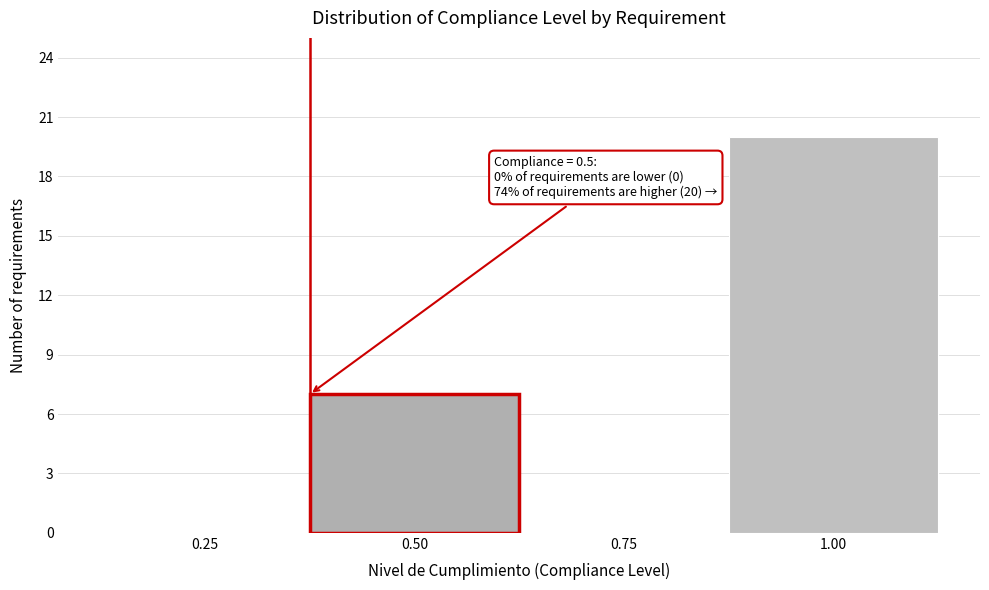

Reading left to right, list all the values displayed in this chart.

0.25=0	0.50=7	0.75=0	1.00=20